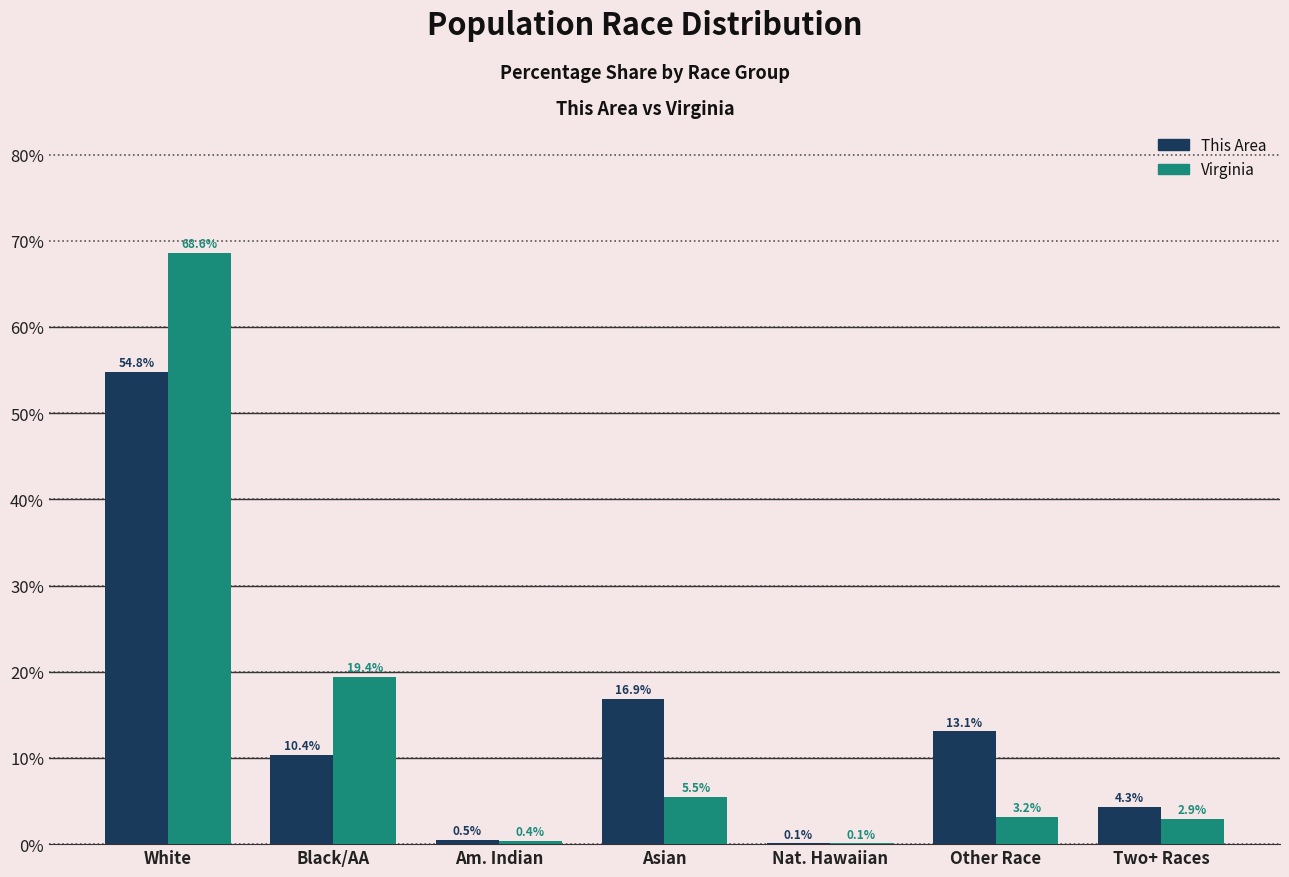

Is the value of This Area at Two+ Races greater than the value of Virginia at Two+ Races?

Yes